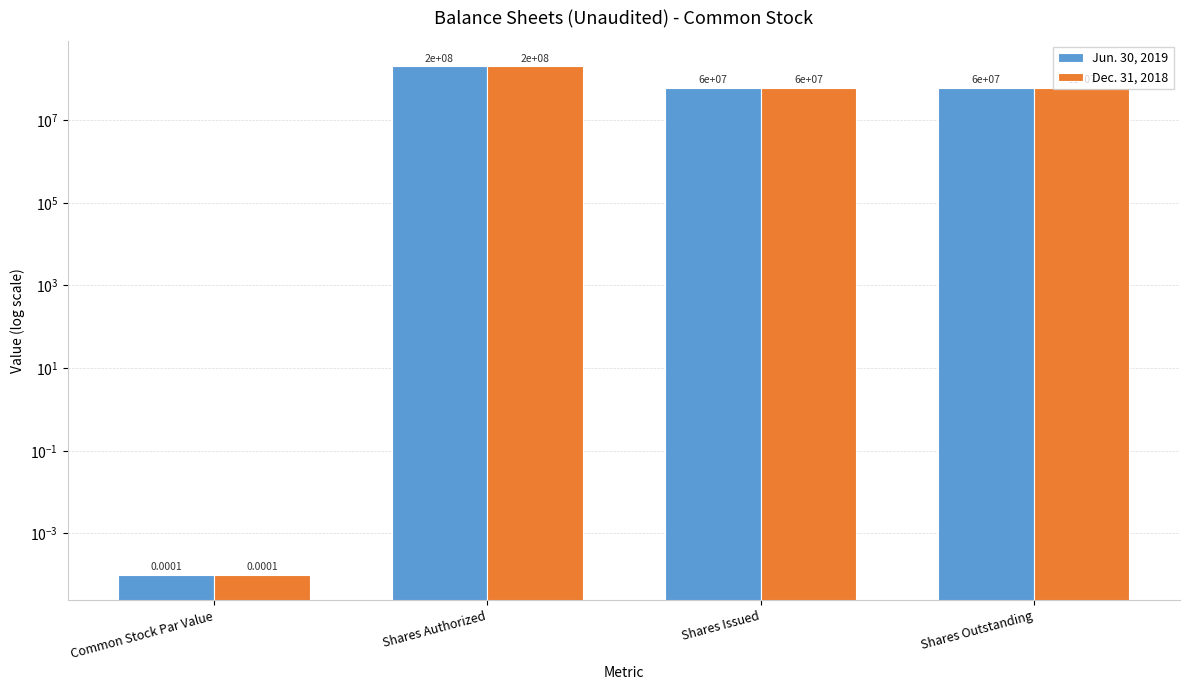

How many values in the Jun. 30, 2019 series exceed 60000000?

1